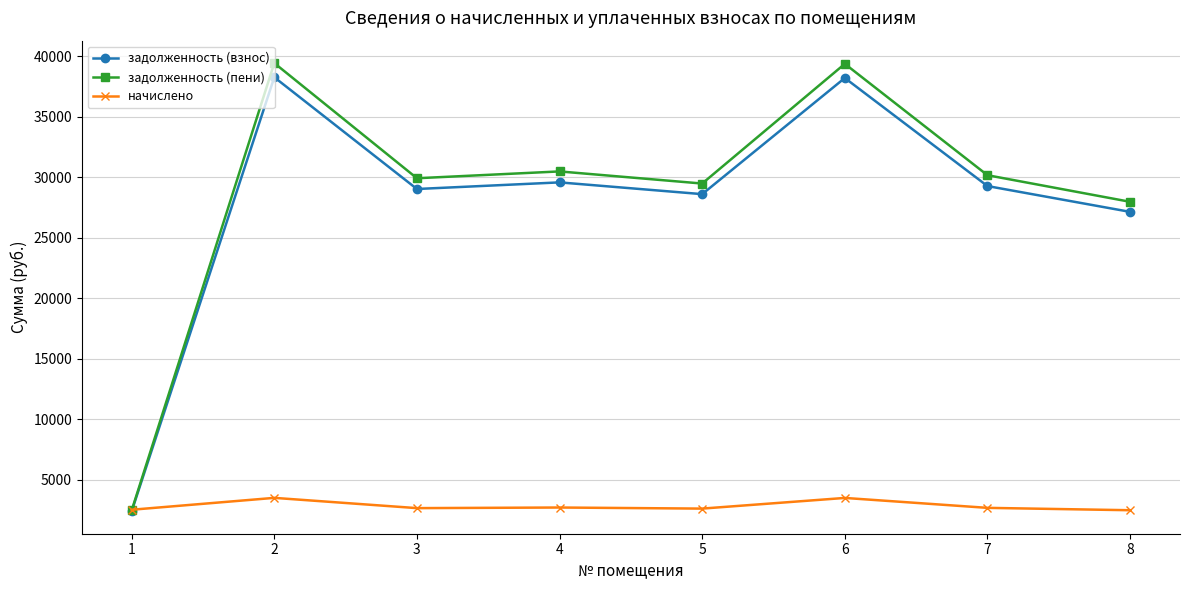

What is the total value across all series at 3?

61639.0